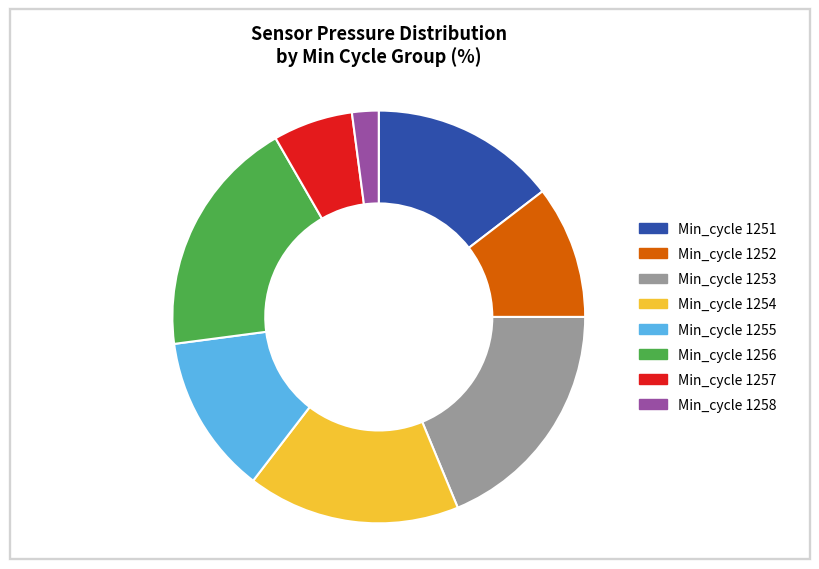

Approximately how many times larger is the value at Min_cycle 1253 compared to Min_cycle 1252?

1.8